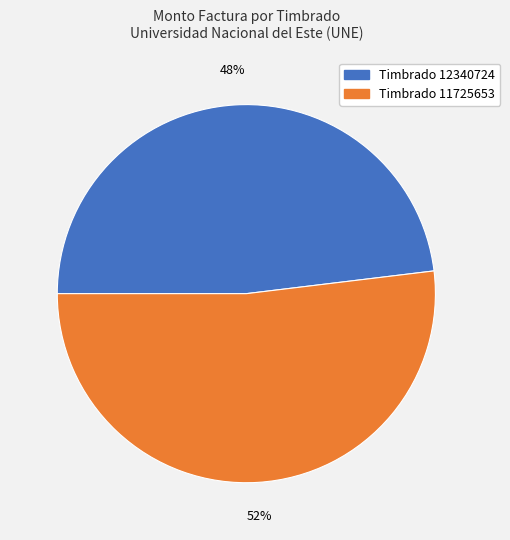

To the nearest percent, what is the difference between the largest and smallest slice percentages?

4%